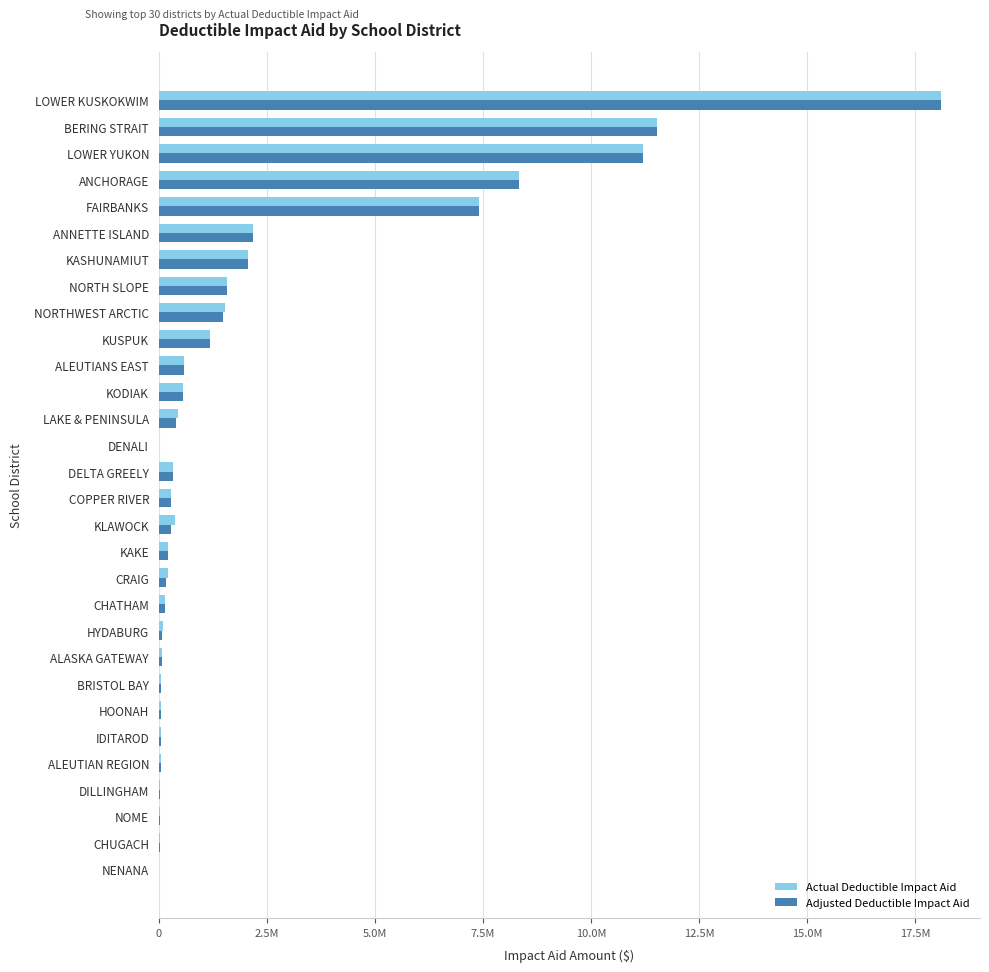

What are all the series names shown in the legend?

Actual Deductible Impact Aid, Adjusted Deductible Impact Aid